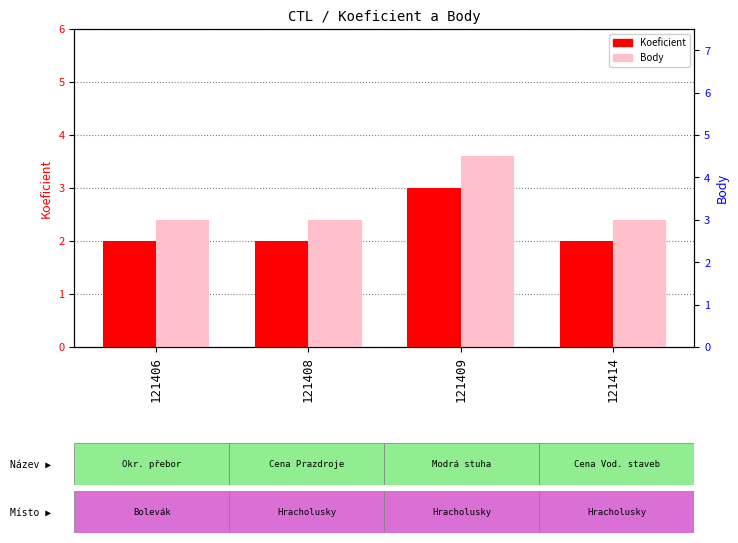

What is the maximum value shown in the chart?

4.5